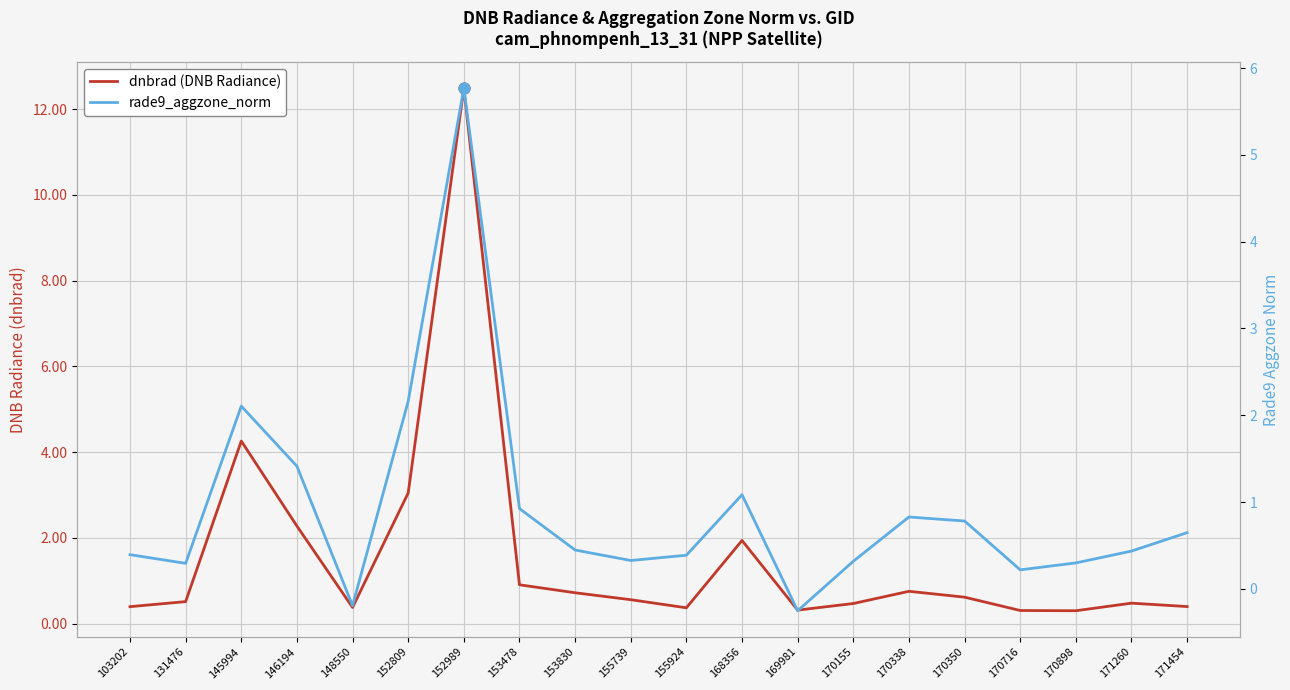

Which series contains the highest Y value?

dnbrad (DNB Radiance)